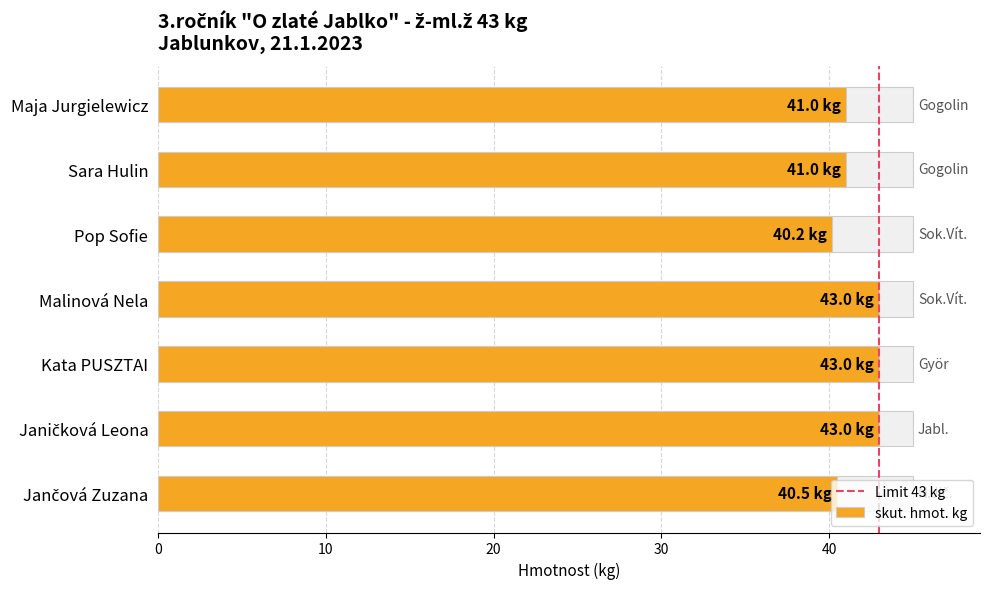

Read the value at Kata PUSZTAI.

43.0